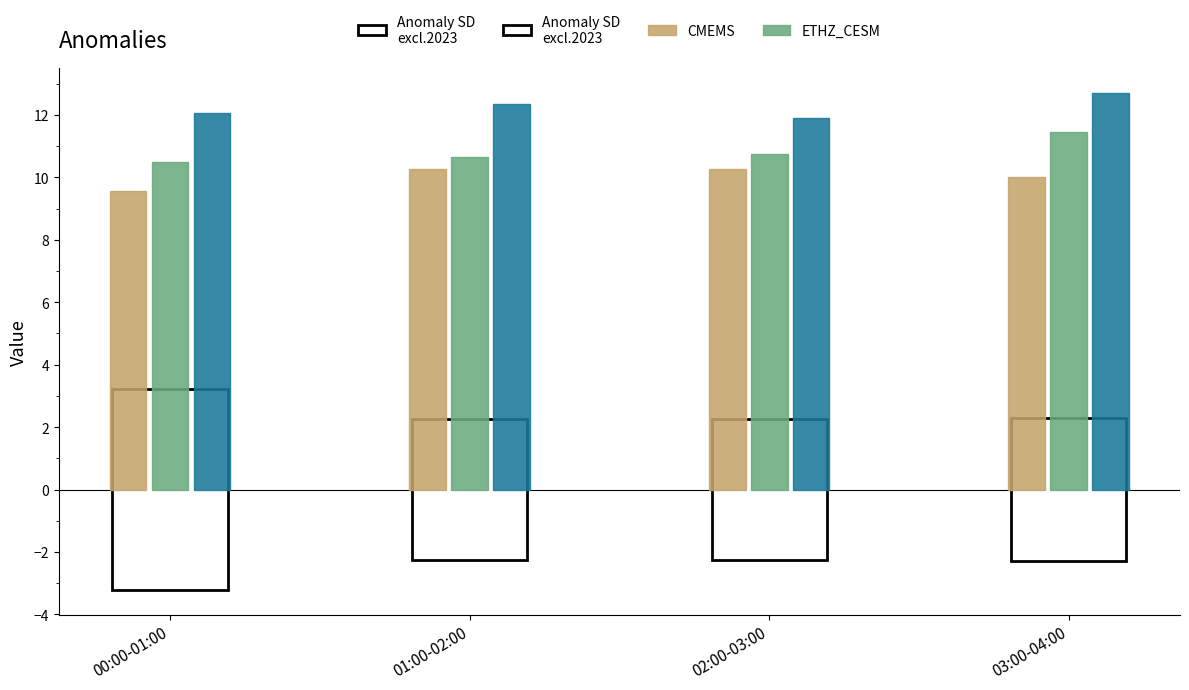

What is the total value across all series at 03:00-04:00?

34.2